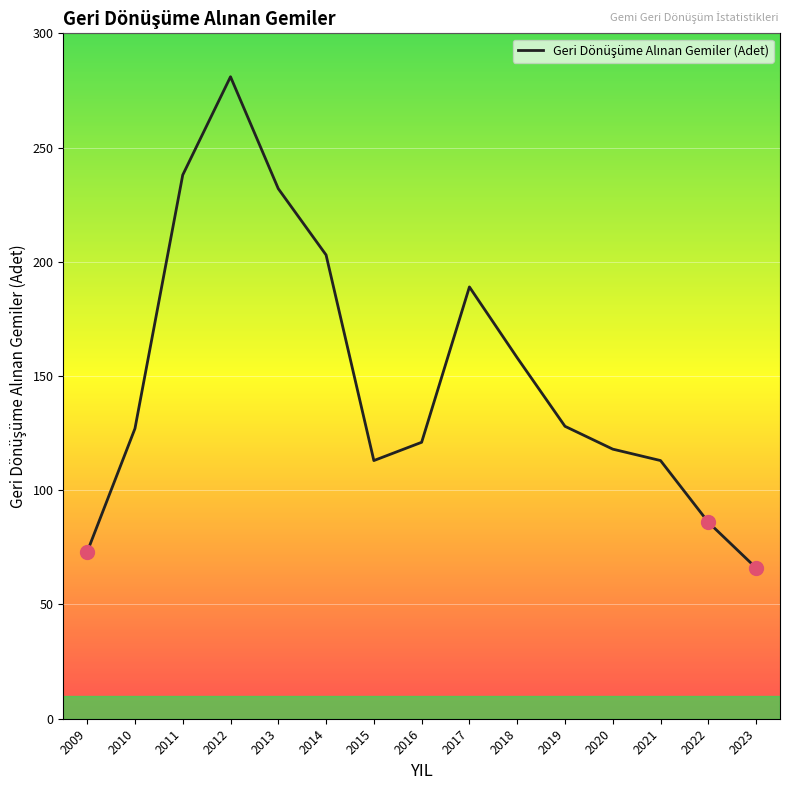

Count the number of data series in this chart.

1